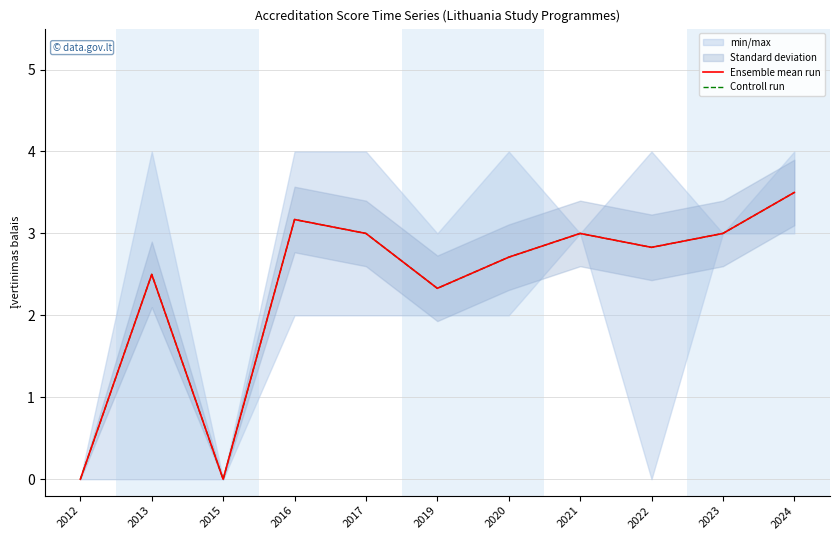

Reading left to right, extract all data points from this chart.

Ensemble mean run: 2012=0.0	2013=2.5	2015=0.0	2016=3.2	2017=3.0	2019=2.3	2020=2.7	2021=3.0	2022=2.8	2023=3.0	2024=3.5
Controll run: 2012=0.0	2013=2.5	2015=0.0	2016=3.2	2017=3.0	2019=2.3	2020=2.7	2021=3.0	2022=2.8	2023=3.0	2024=3.5